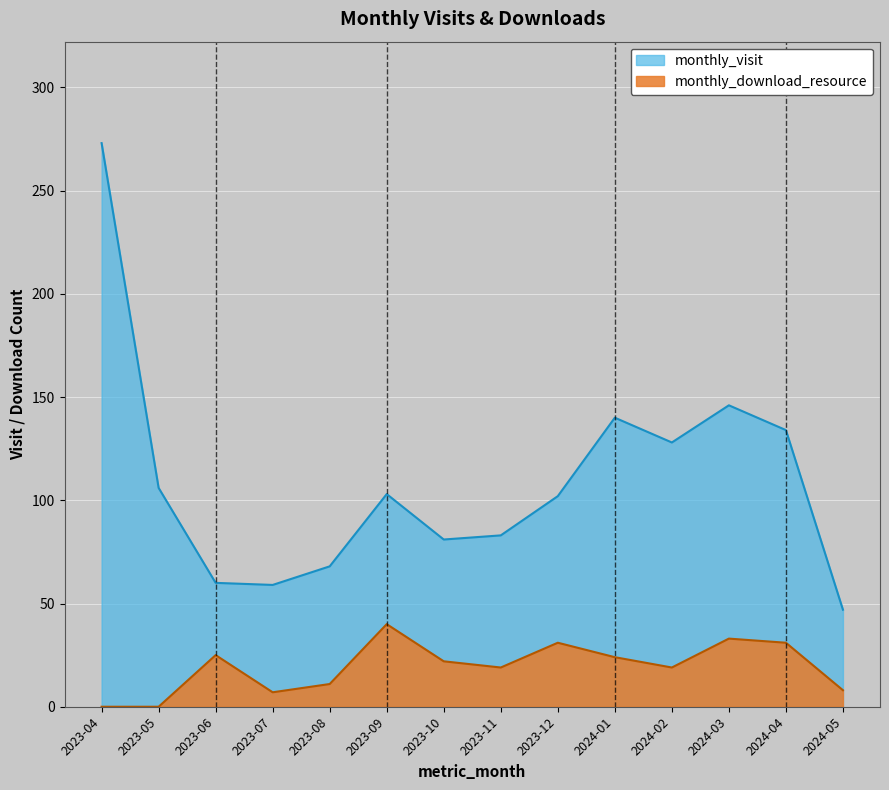

How many values in the monthly_visit series are below 103?

7